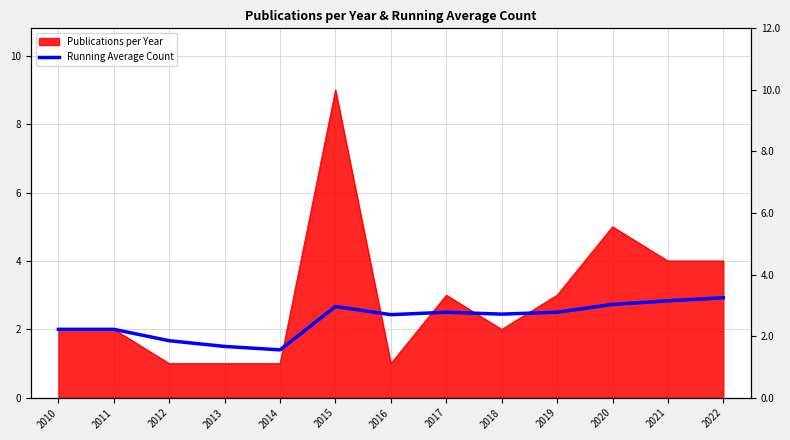

Which has a higher value, 2016 or 2014?

2016